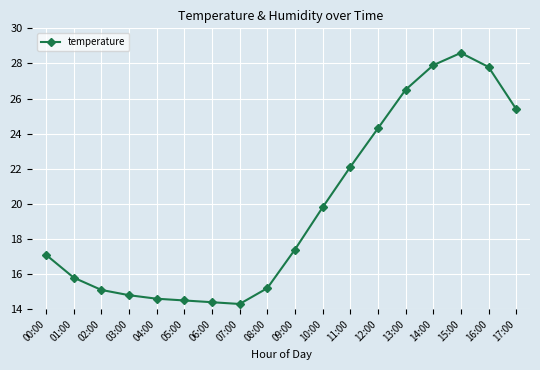

Where does the data first go above 17?

00:00